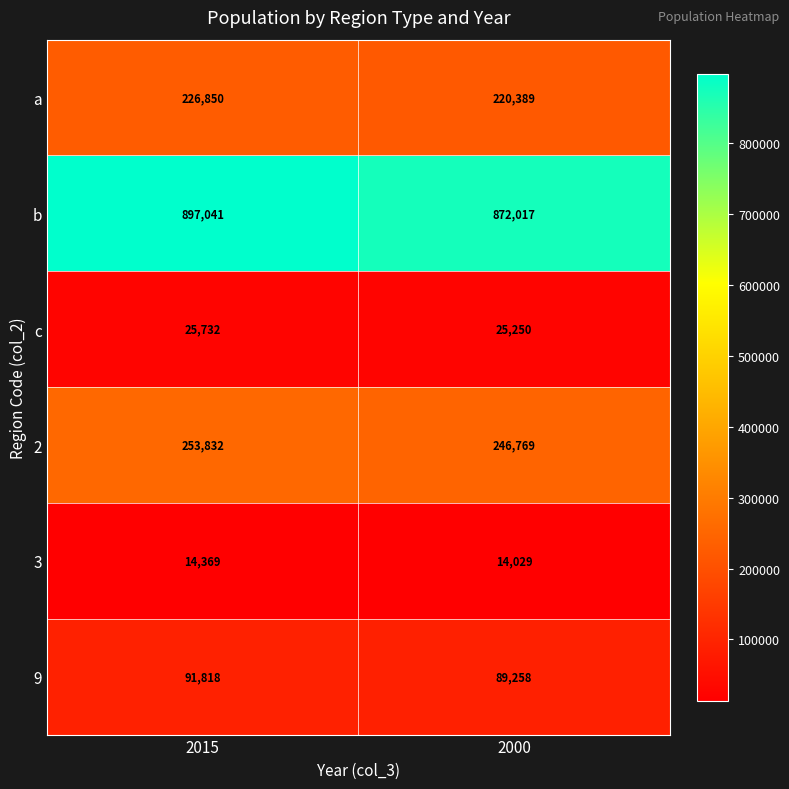

Which series has the widest spread of values?

b